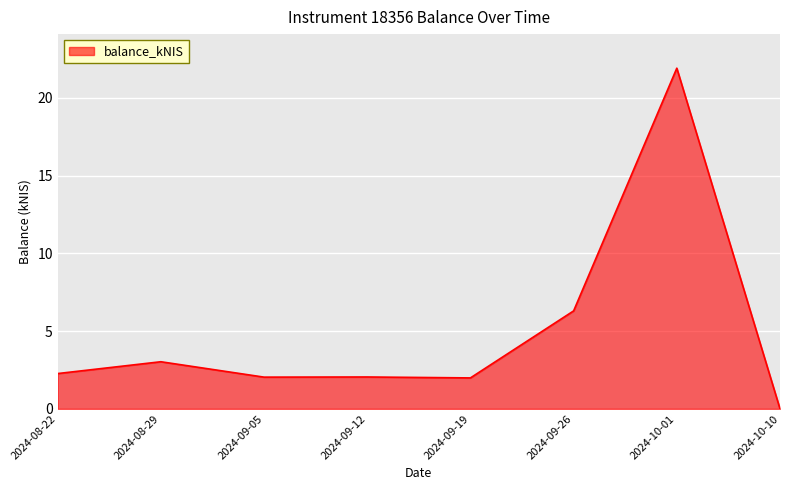

What position from the left is 2024-09-19?

5